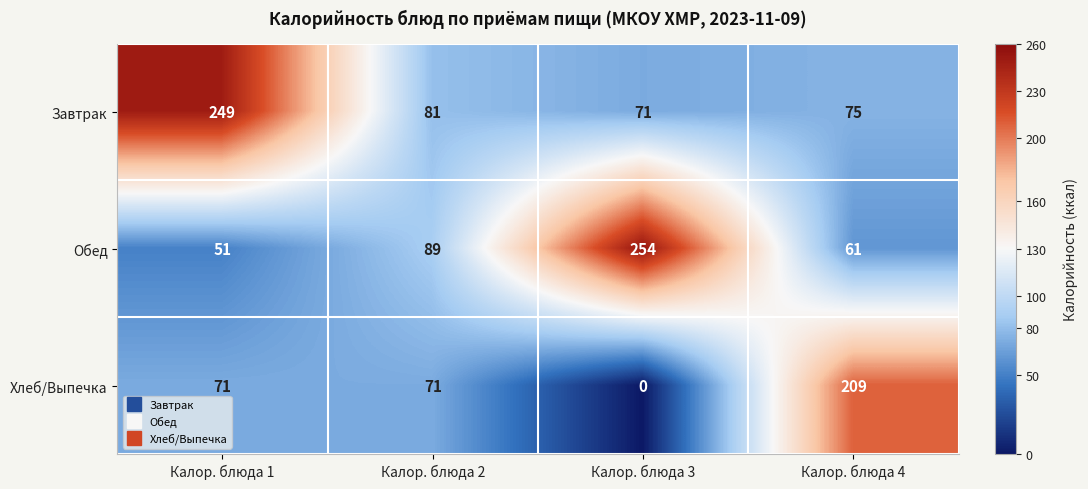

The Хлеб/Выпечка series shows 85 at Калор. блюда 3. True or false?

False